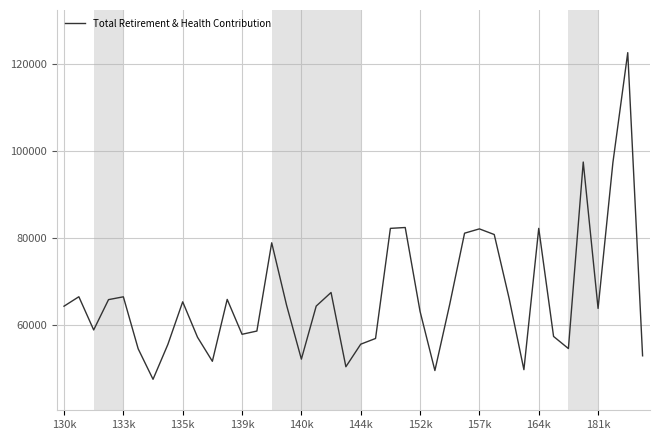

What is the maximum value shown in the chart?

122635